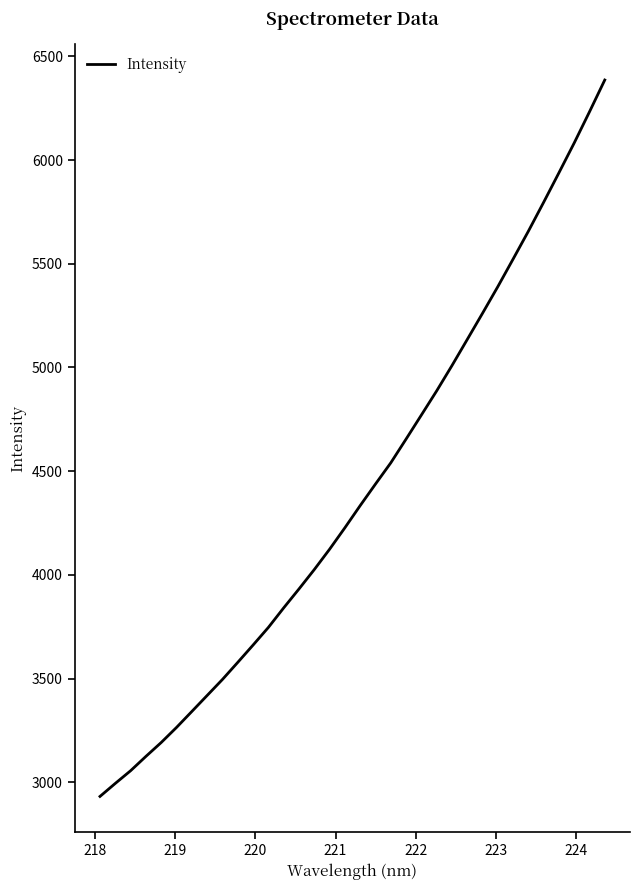

What is the minimum value shown in the chart?

2932.3